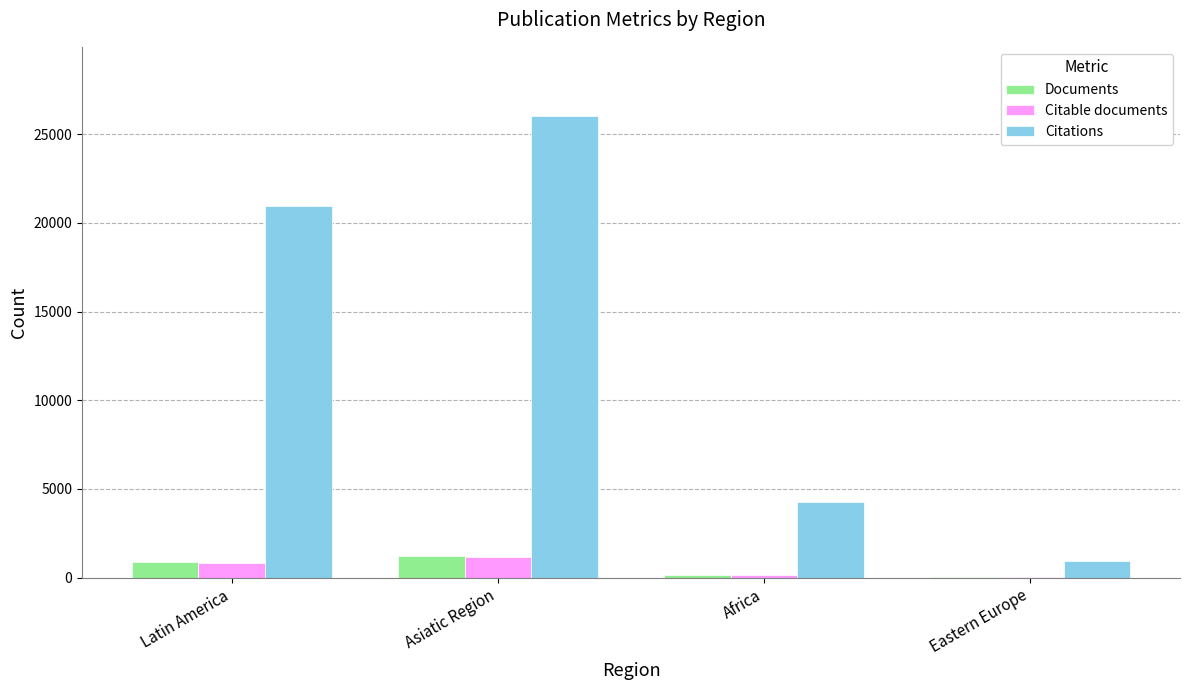

What is the highest value of the Documents series?

1214